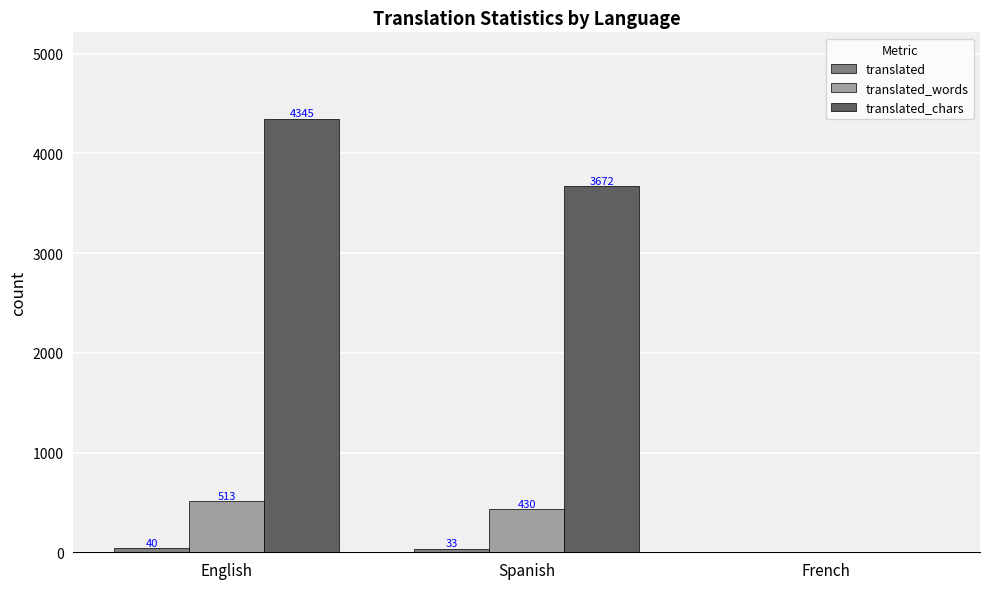

At which category does the chart reach its peak across all series?

English